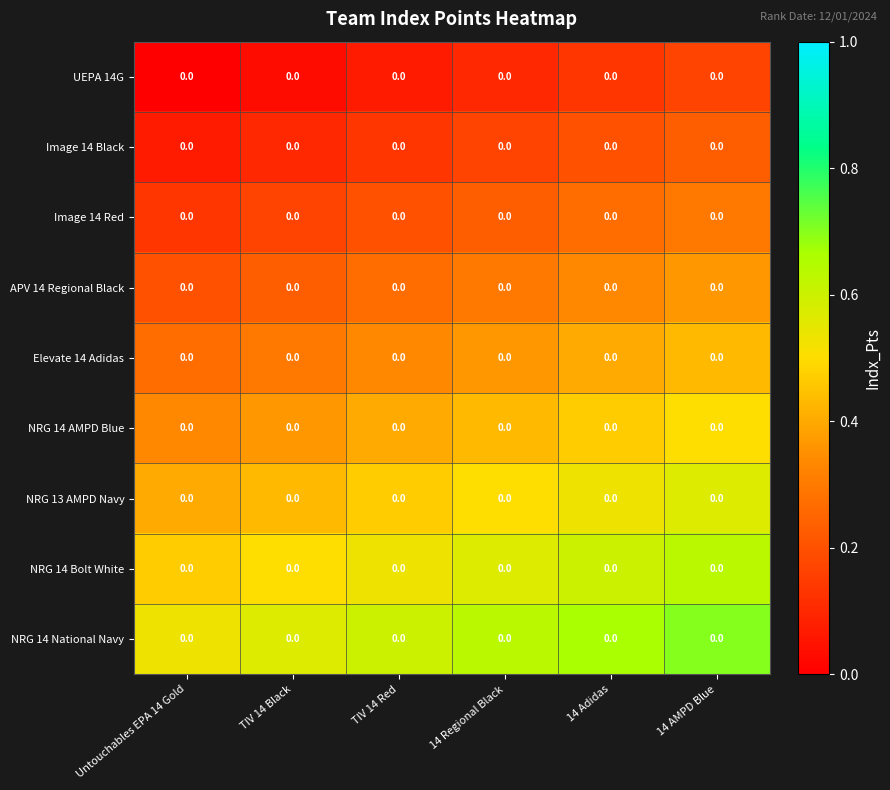

At how many categories does at least one series exceed 0?

6